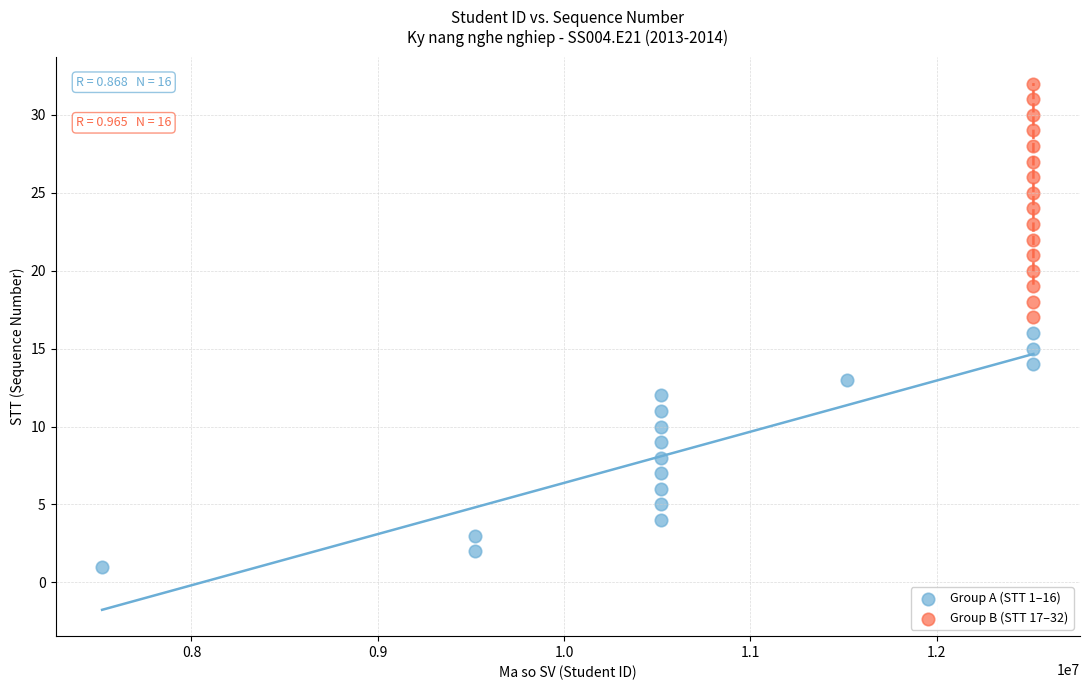

Which series reaches the minimum Y coordinate?

Group A (STT 1–16)